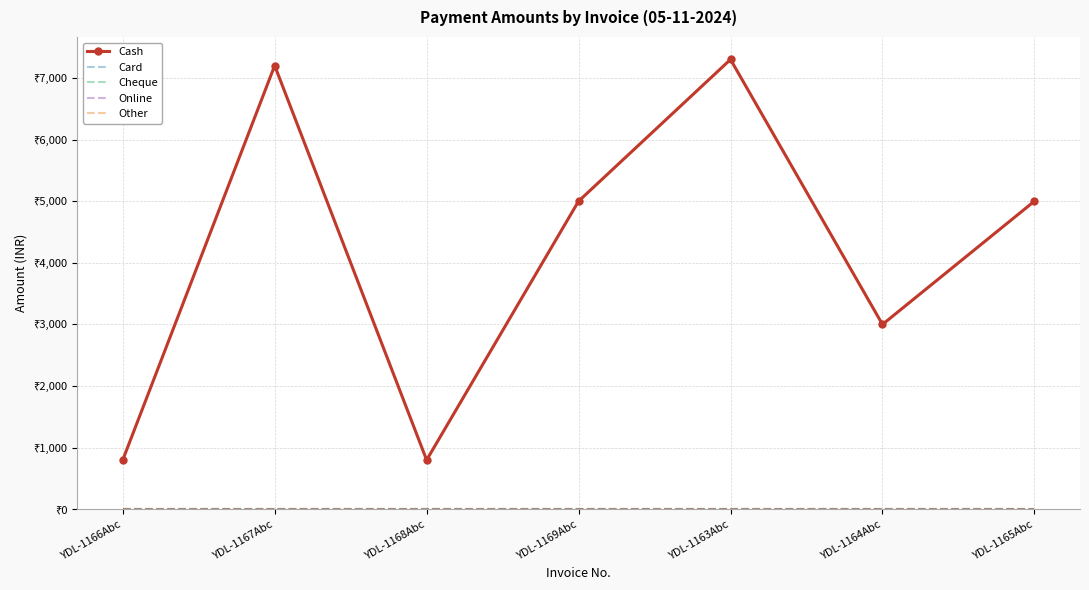

Which series has the widest spread of values?

Cash